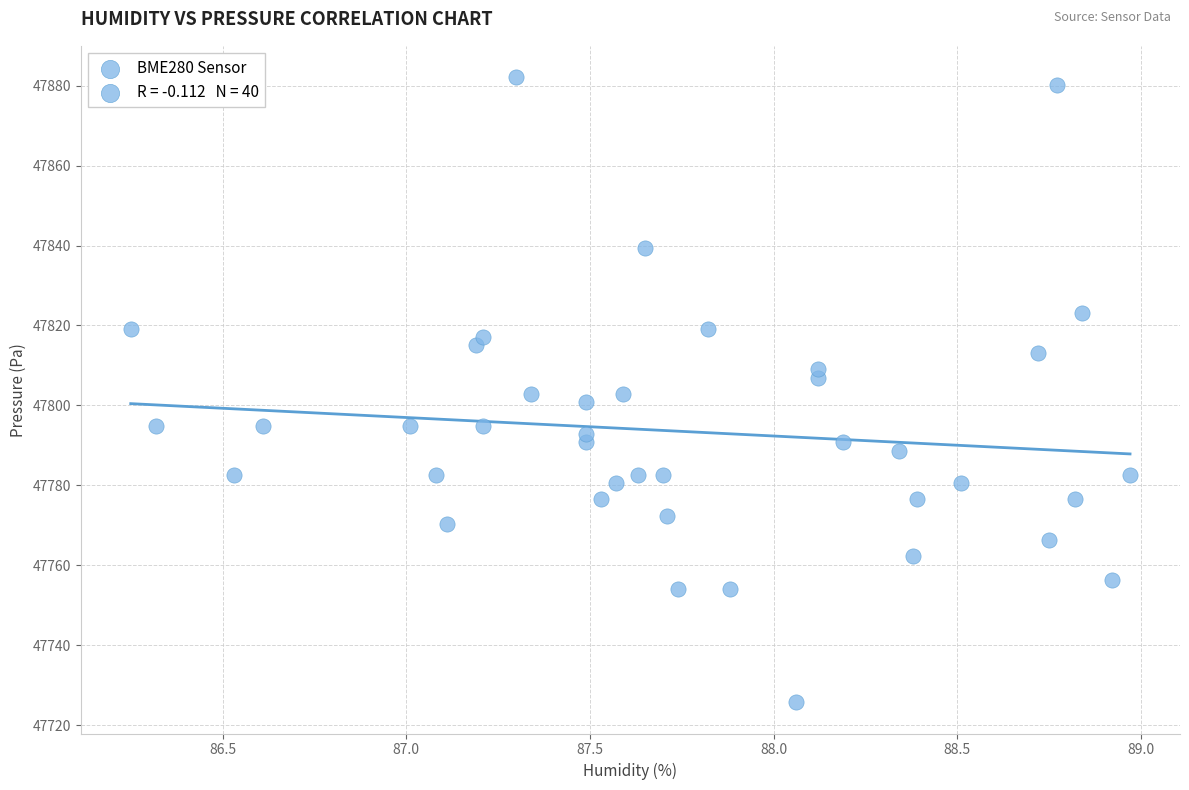

What is the range of X values (max minus min)?

2.7